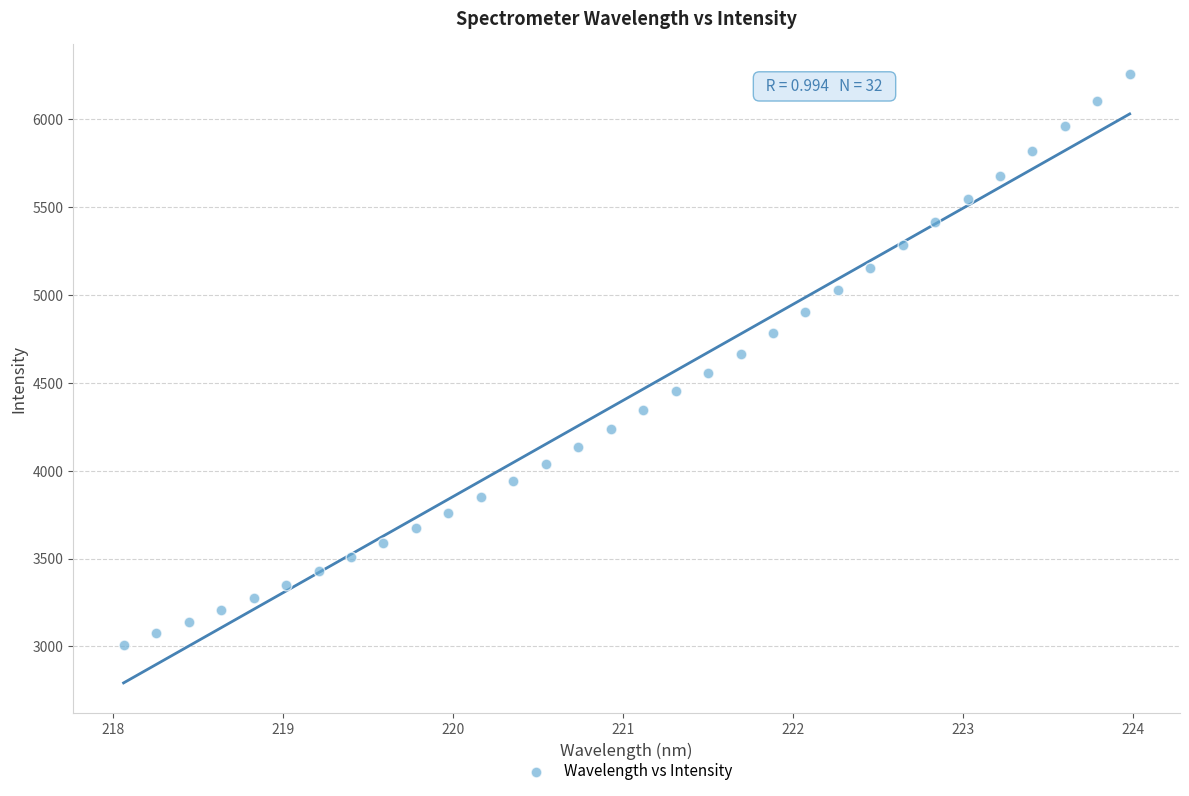

What is the range of Y values (max minus min)?

3244.5